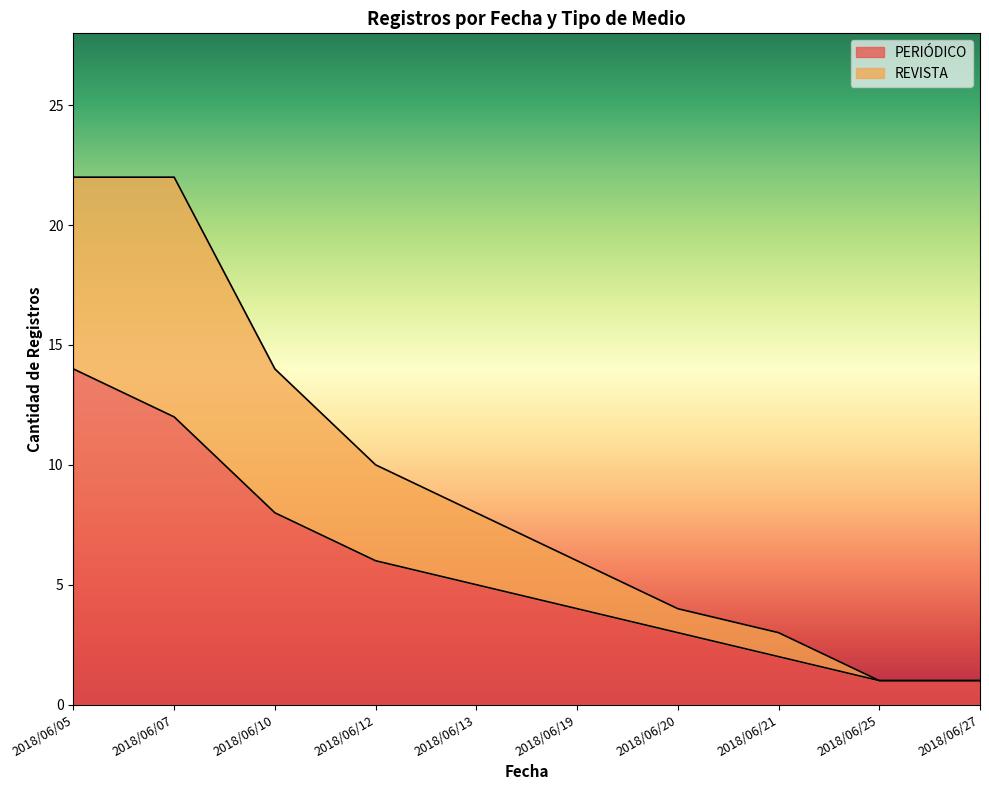

At which category does the chart reach its minimum across all series?

2018/06/25